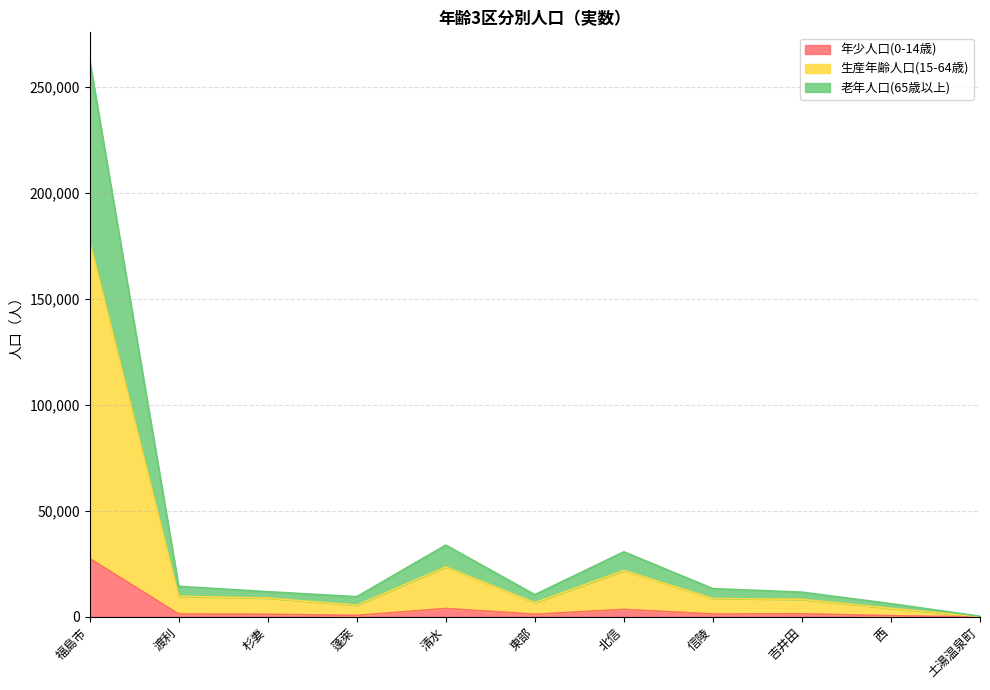

The 年少人口(0-14歳) series shows 9346 at 福島市. True or false?

False